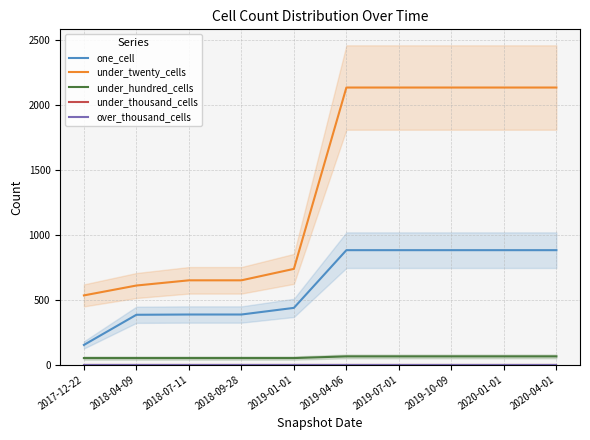

Which series has the largest total across all categories?

under_twenty_cells